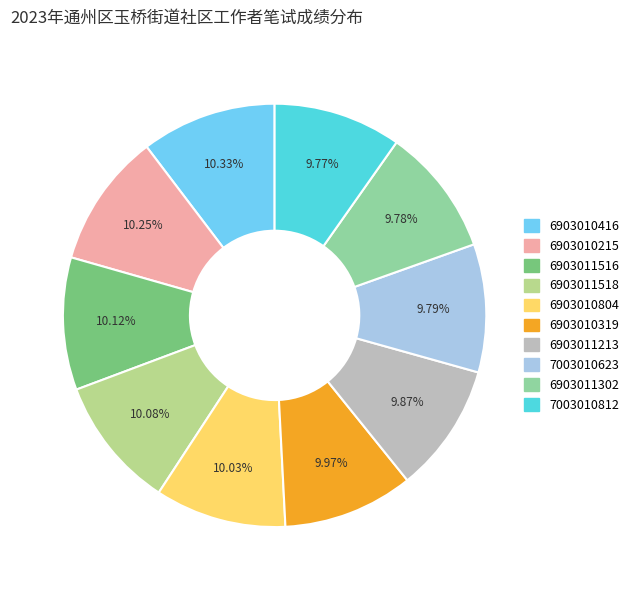

True or false: 6903011516 accounts for 10% of the total.

True